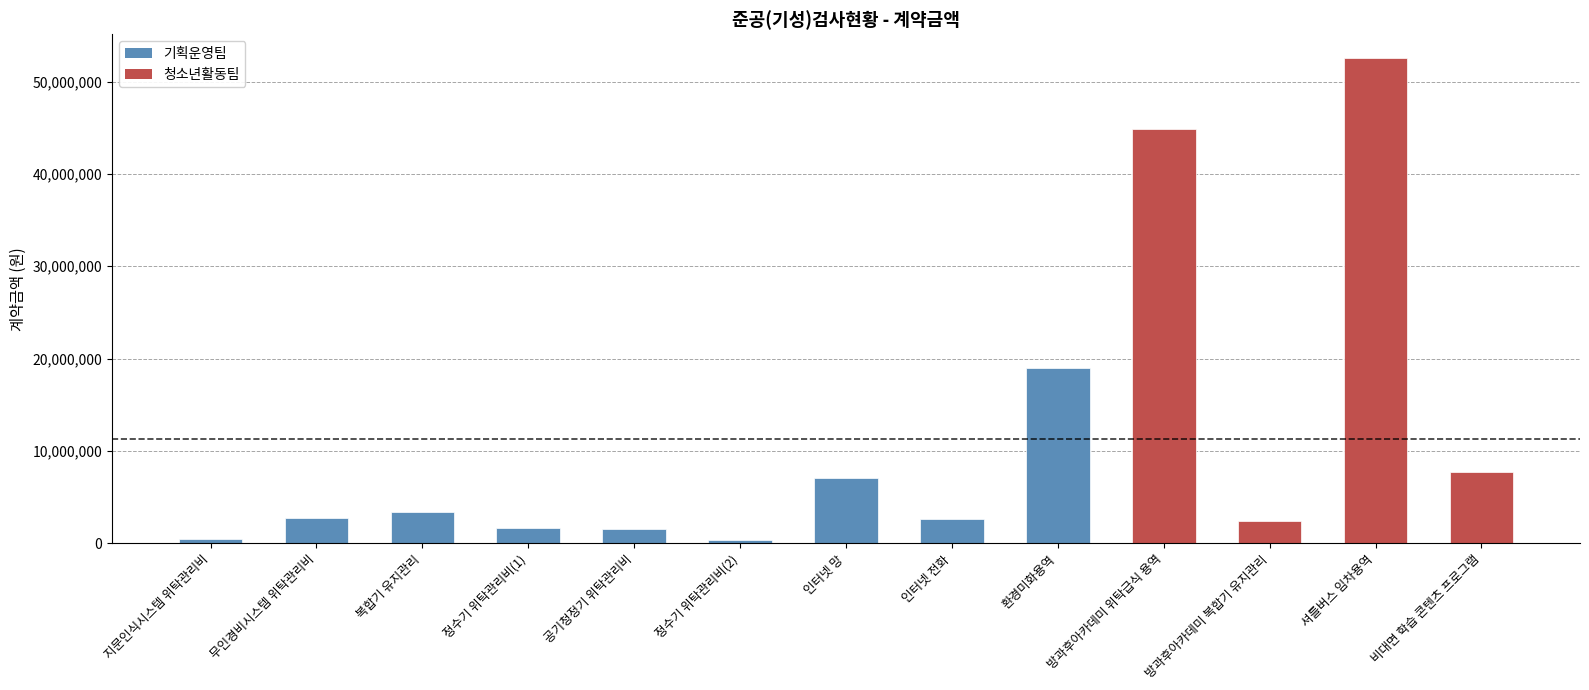

What is the label of the 11th bar from the left?

방과후아카데미 복합기 유지관리